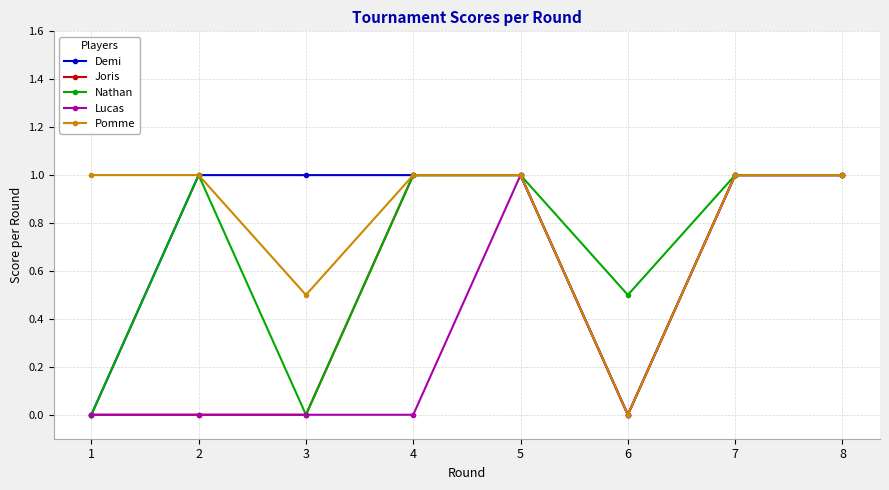

How many positive values does the Pomme series have?

7